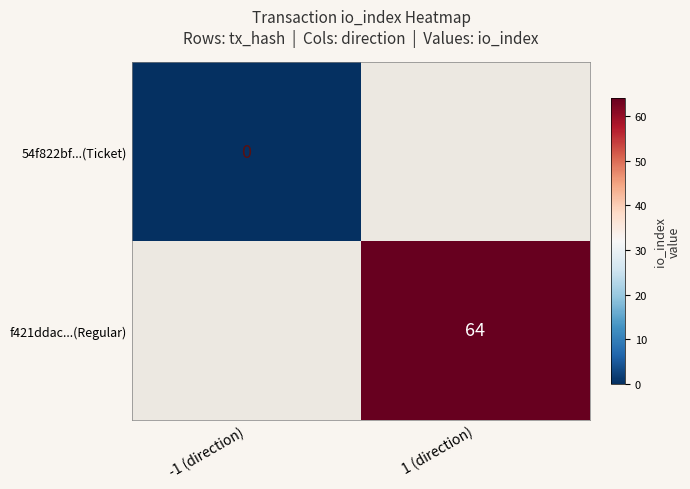

How many categories are shown in the chart?

2